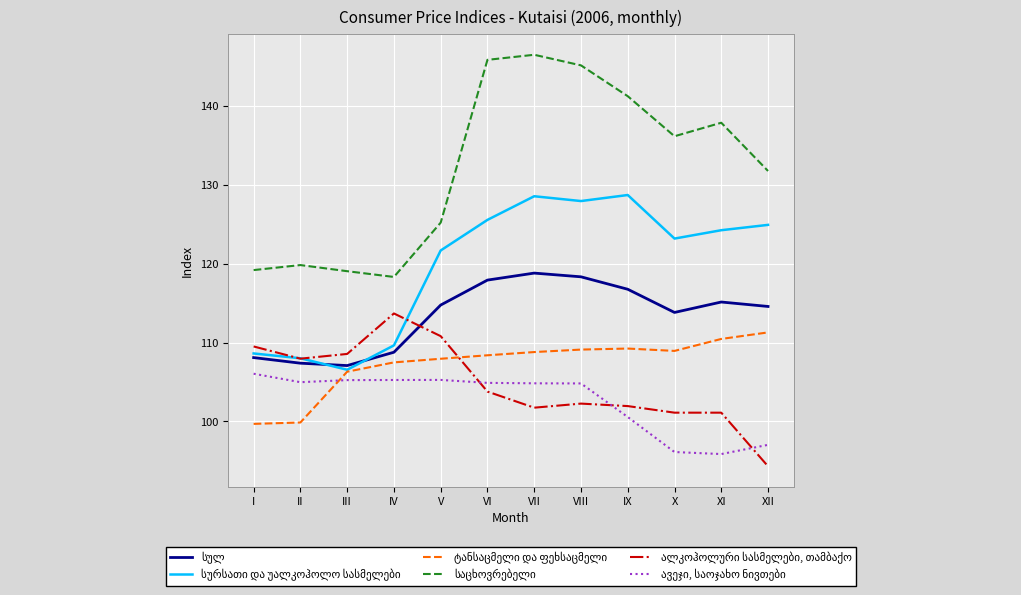

What is the maximum value shown in the chart?

146.5